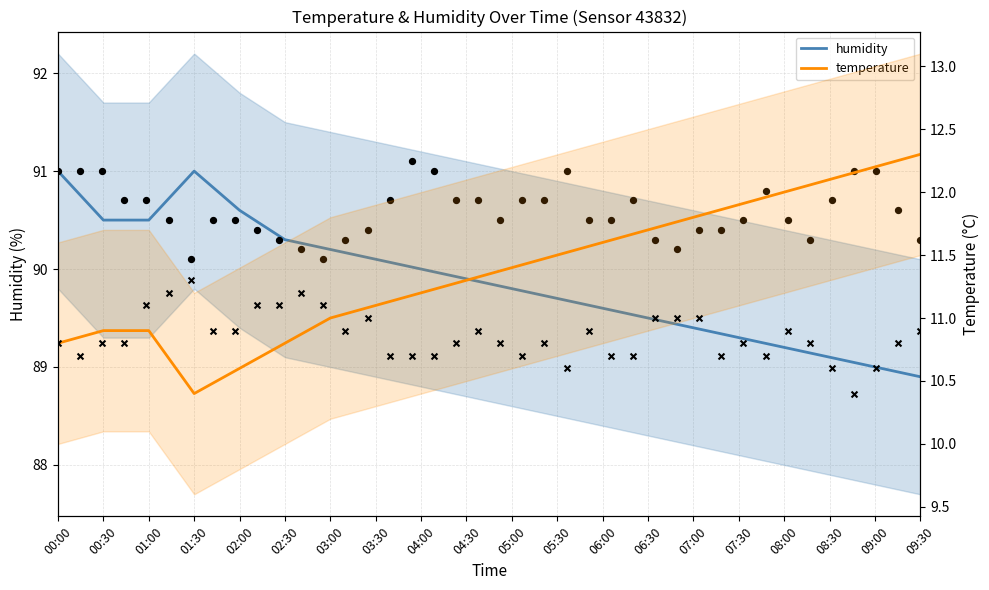

What are all the series names shown in the legend?

humidity, temperature